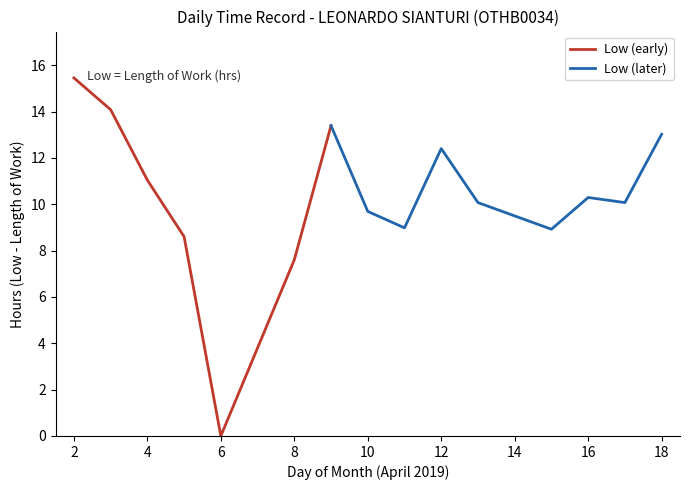

At which label is Low (early) closest to 7?

8